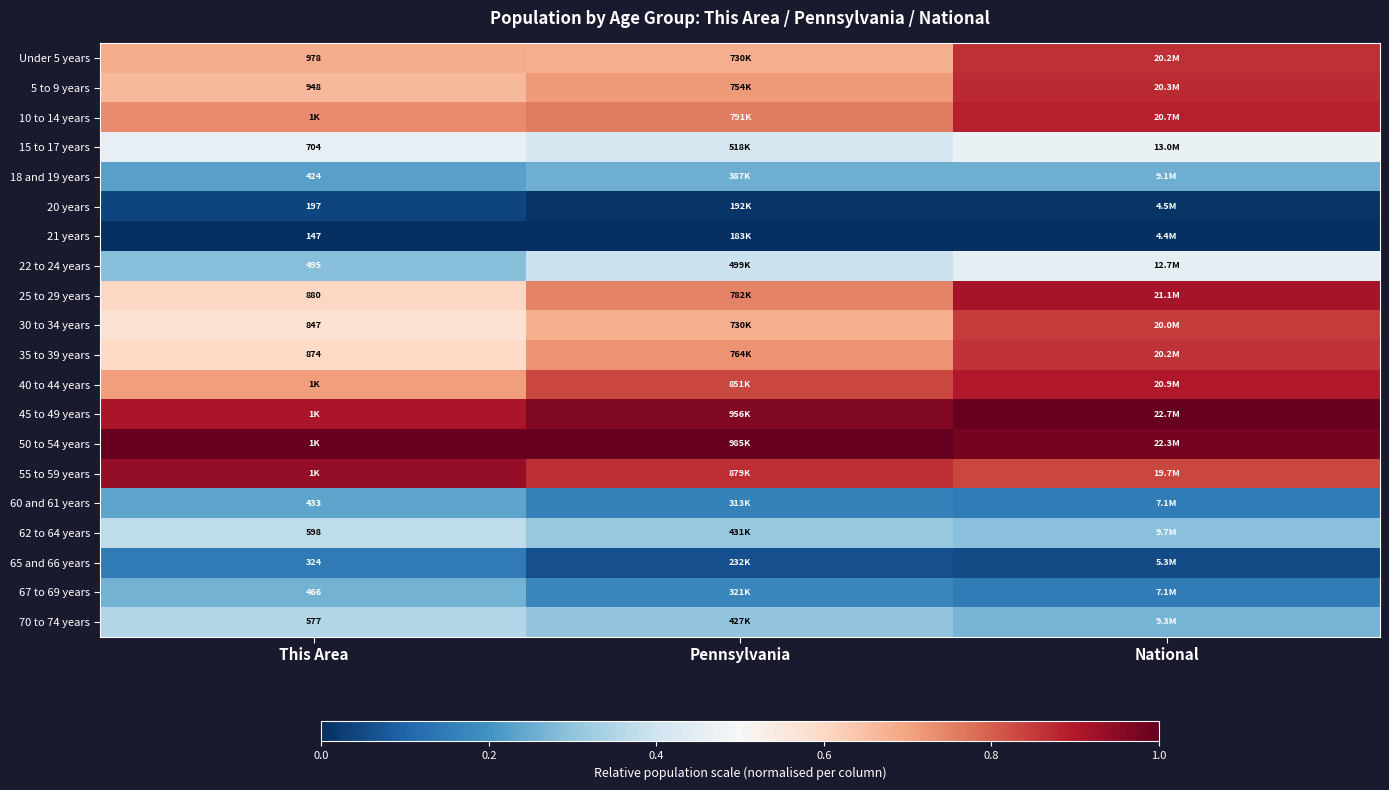

What is the approximate value of 22 to 24 years at Pennsylvania?

0.4